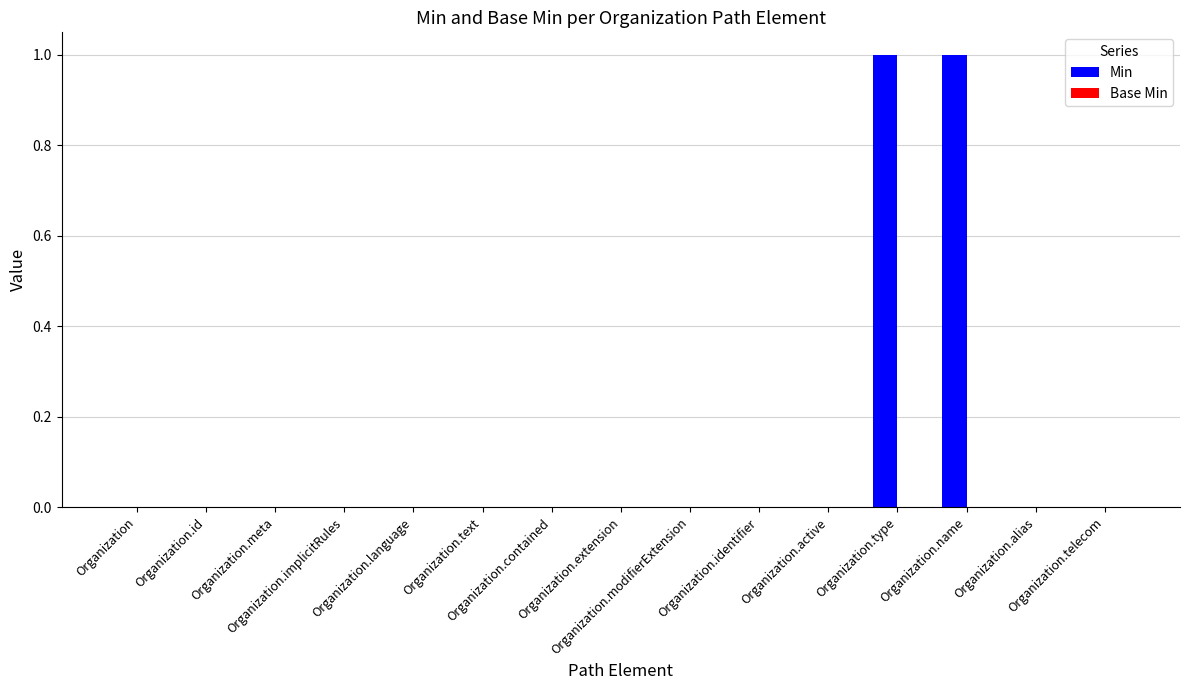

How many categories are shown in the chart?

15